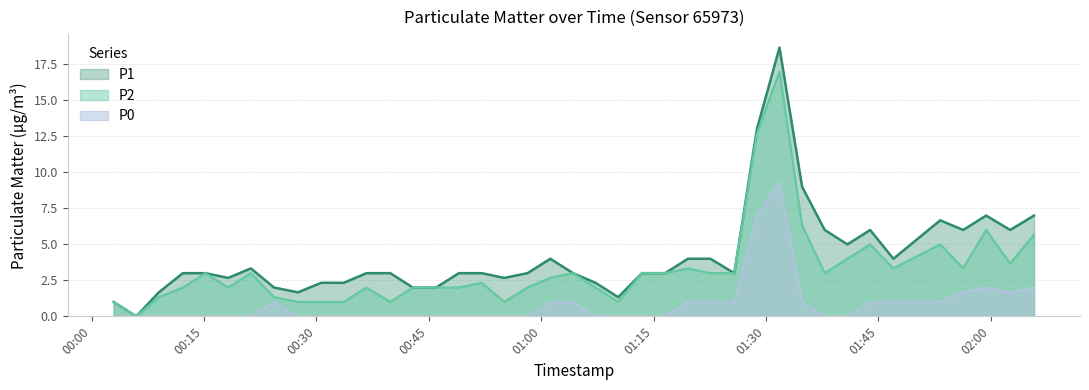

What is the value of the P0 point at the 38th from the left?

2.0